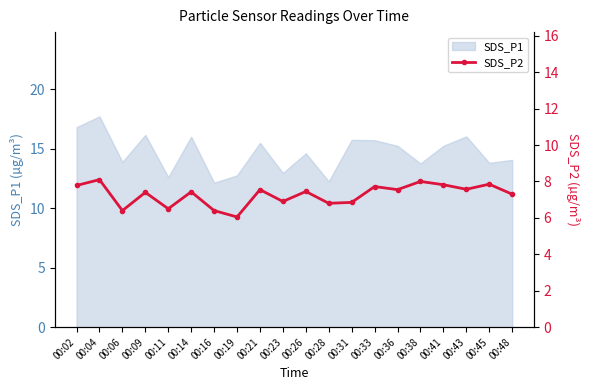

The SDS_P1 series shows 16.0 at 00:43. True or false?

True